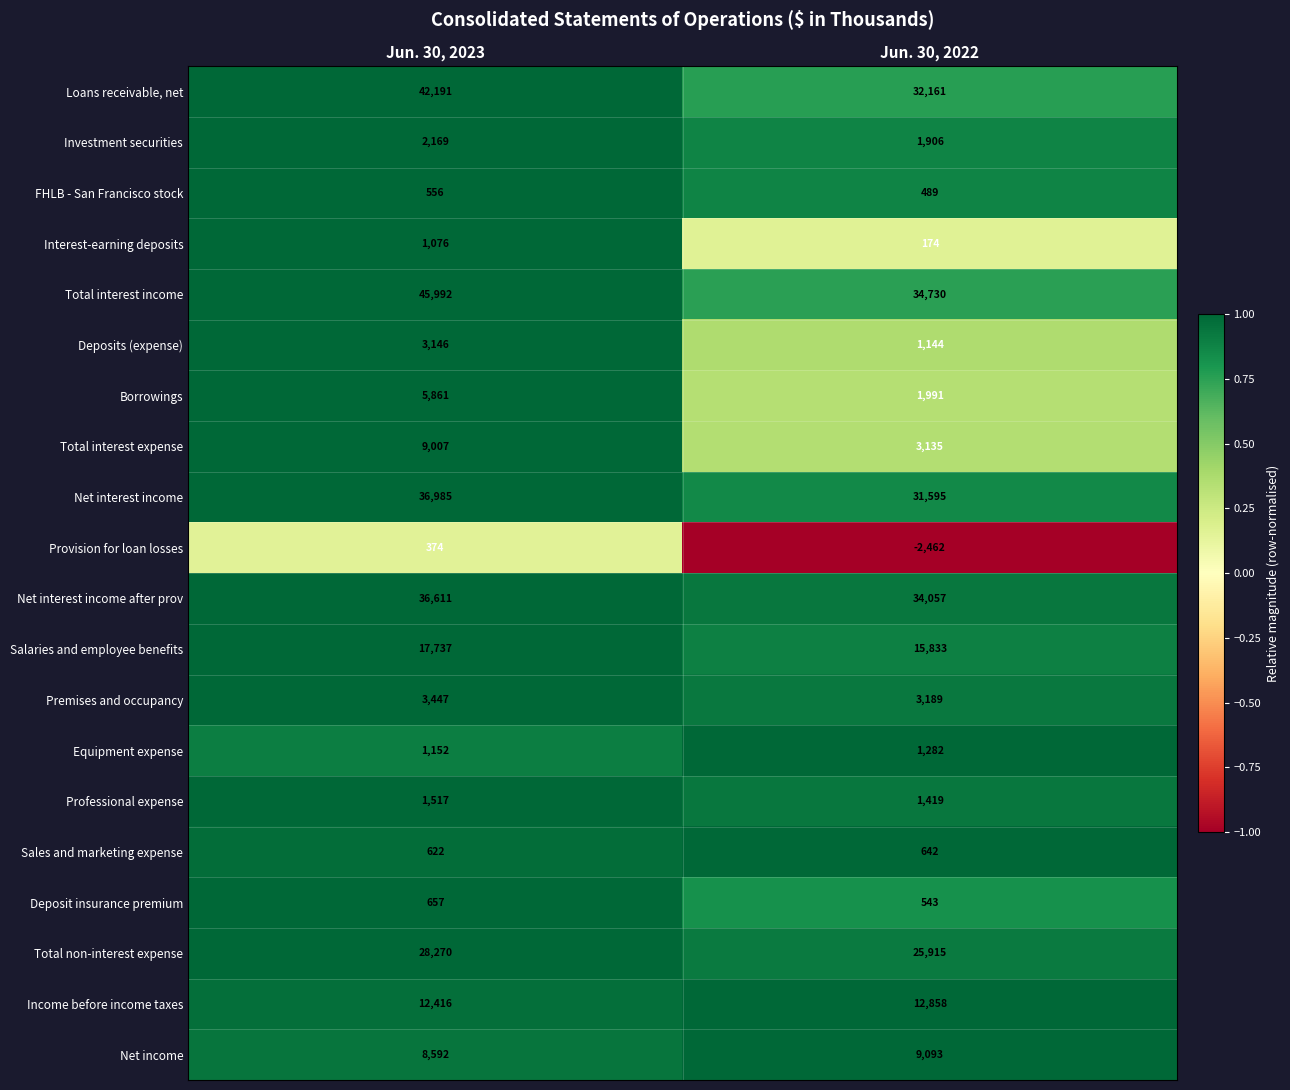

At which label does Total non-interest expense reach its peak?

Jun. 30, 2023